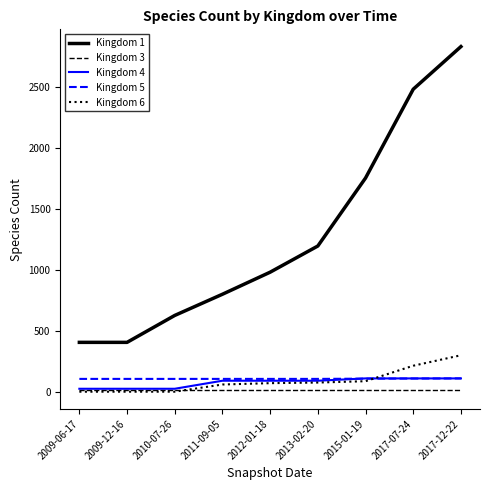

Which series has the largest range (max minus min)?

Kingdom 1